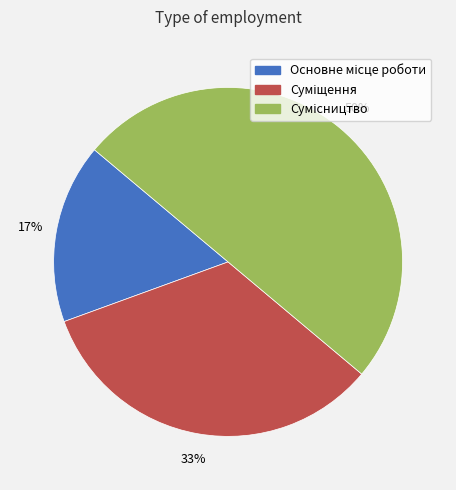

How many segments does this pie chart have?

3